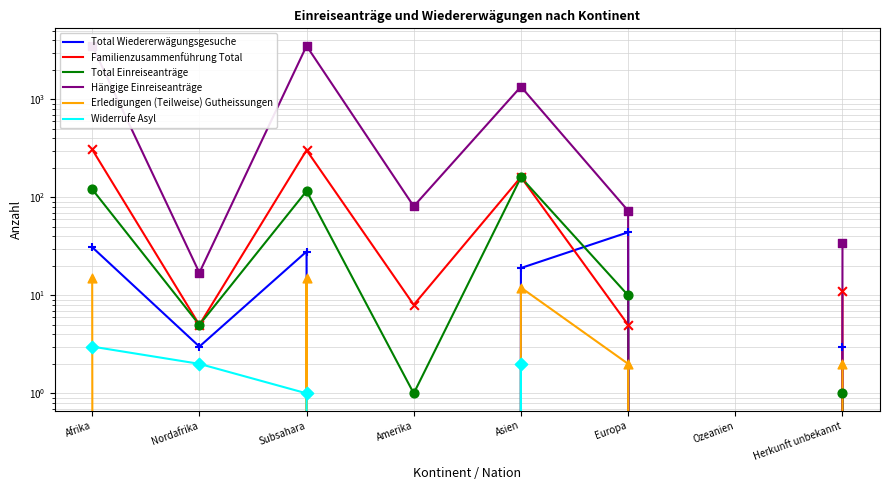

Which series reaches the maximum Y coordinate?

Hängige Einreiseanträge